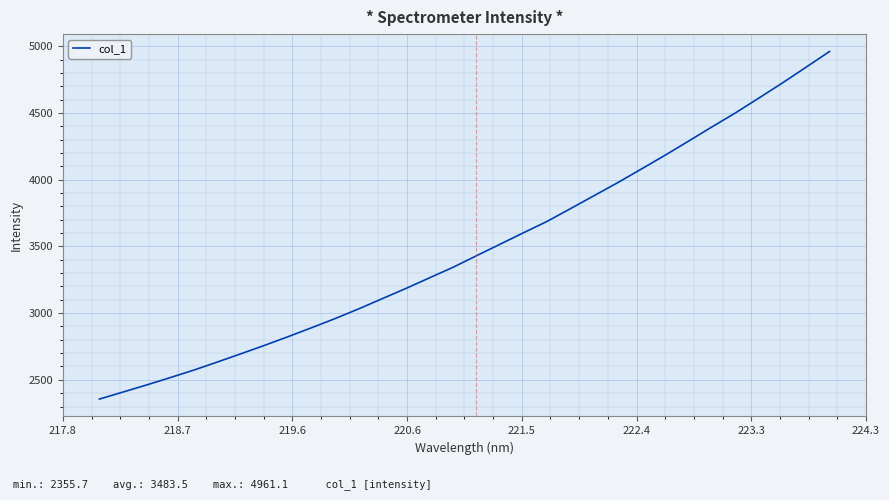

What is the greatest value displayed?

4961.1